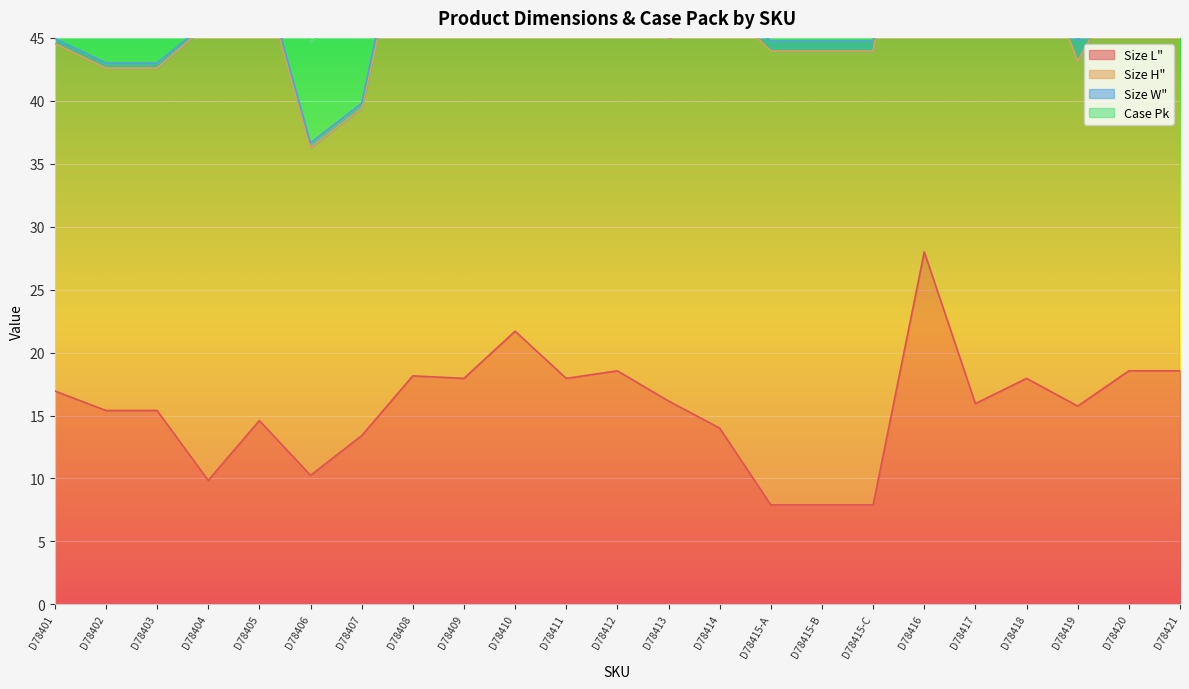

Which series has the largest total across all categories?

Size H"